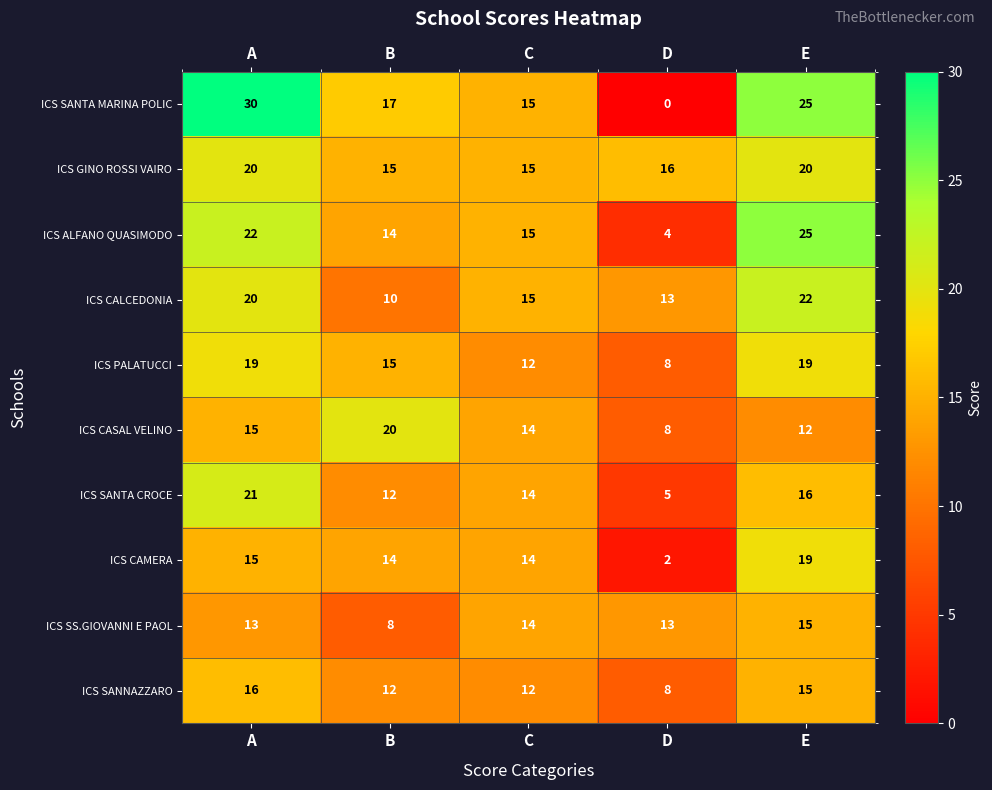

Which label corresponds to the smallest value in the chart?

D